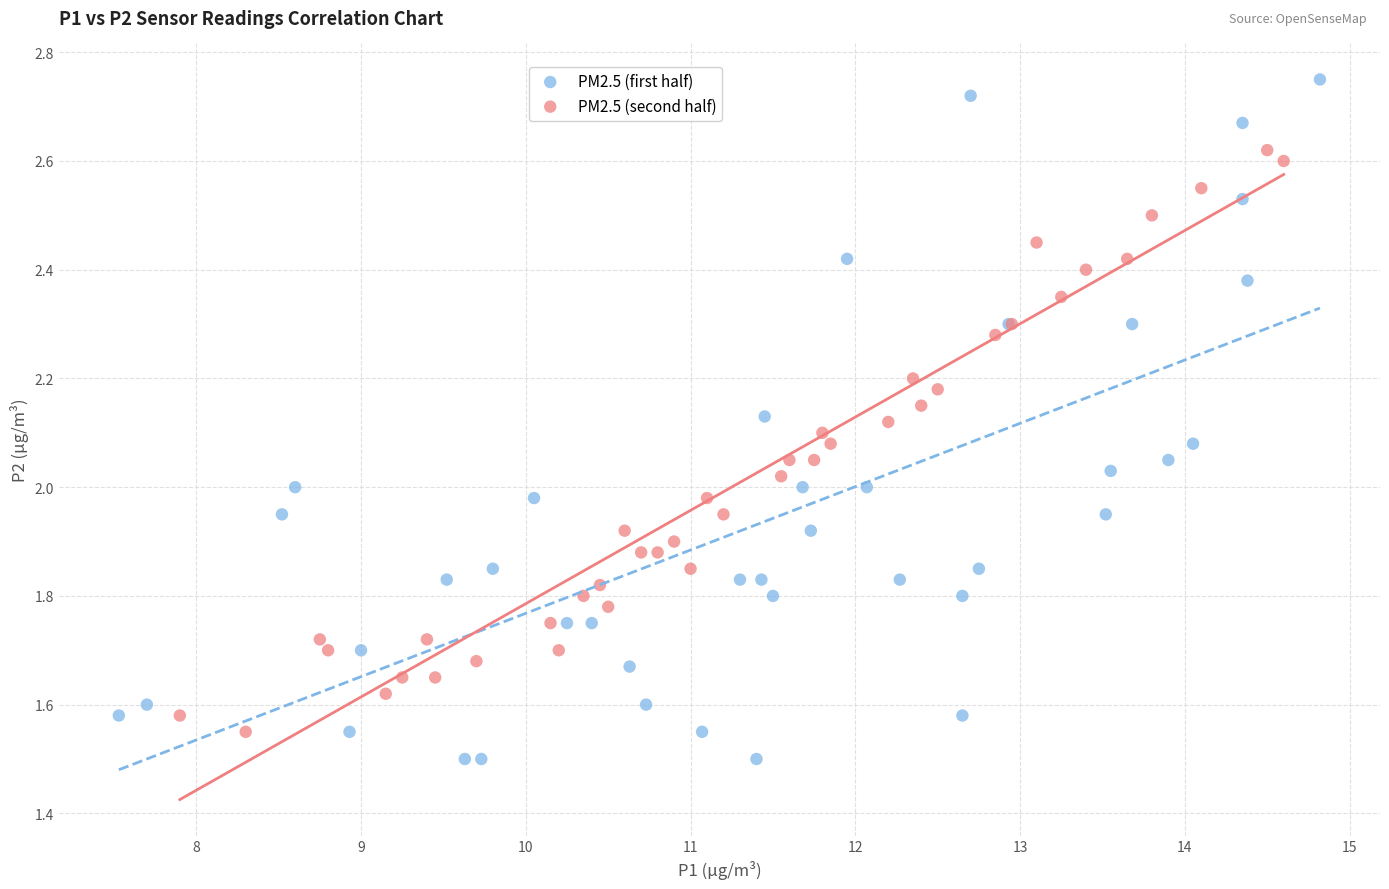

What are all the series names shown in the legend?

PM2.5 (first half), PM2.5 (second half)